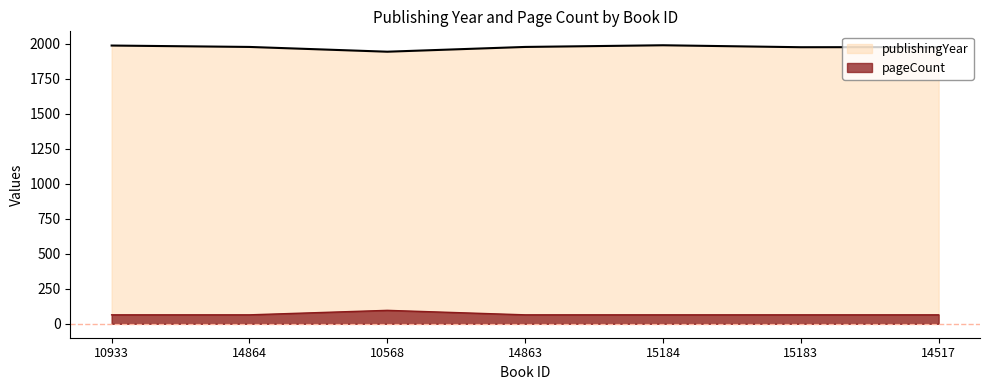

What is the label of the 1st point from the right?

14517